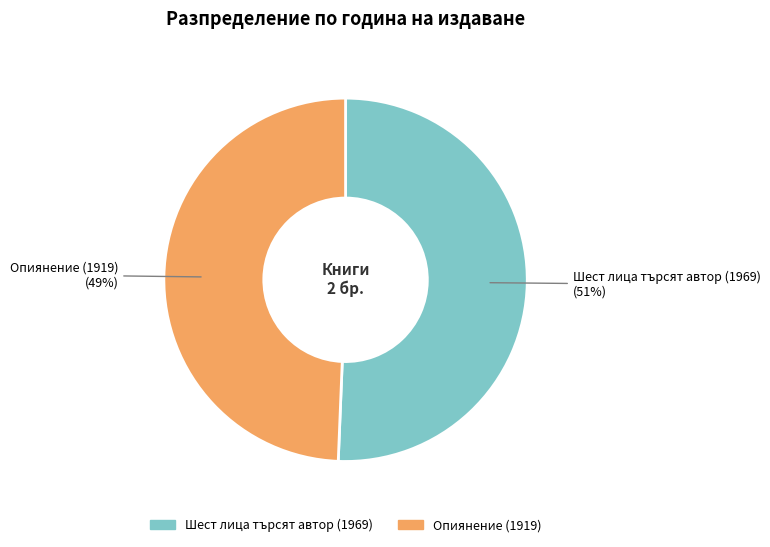

Is the sum of Шест лица търсят автор (1969) and Опиянение (1919) greater than half?

Yes